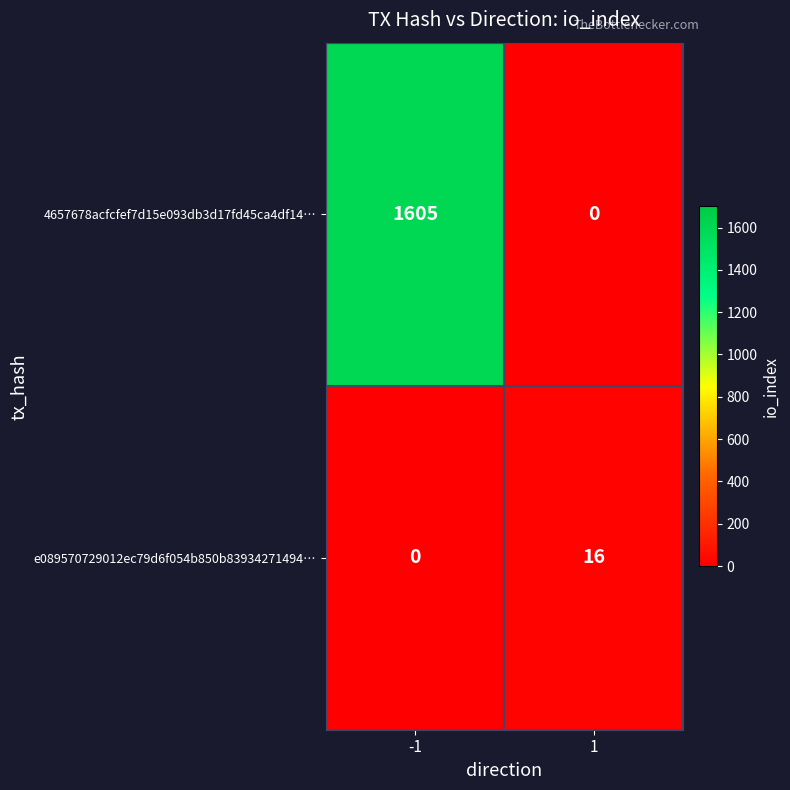

Rank the series by their maximum value, from lowest to highest.

e089570729012ec79d6f054b850b83934271494…, 4657678acfcfef7d15e093db3d17fd45ca4df14…